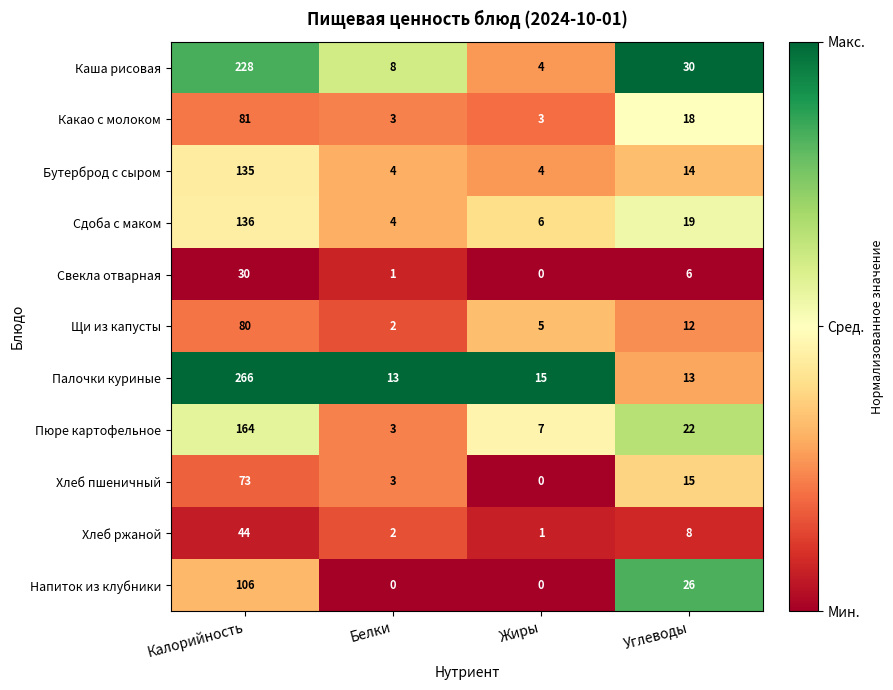

Read the Щи из капусты value at Жиры, to the nearest 5.

5